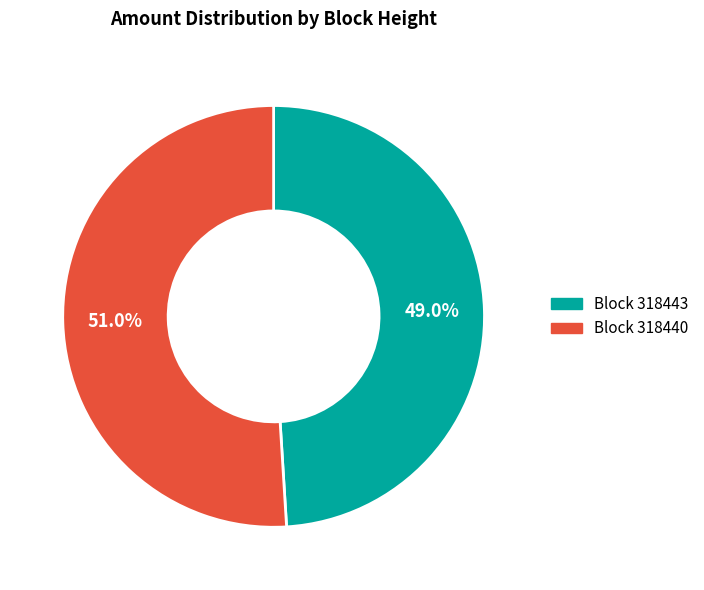

Does any single category account for the majority?

Yes